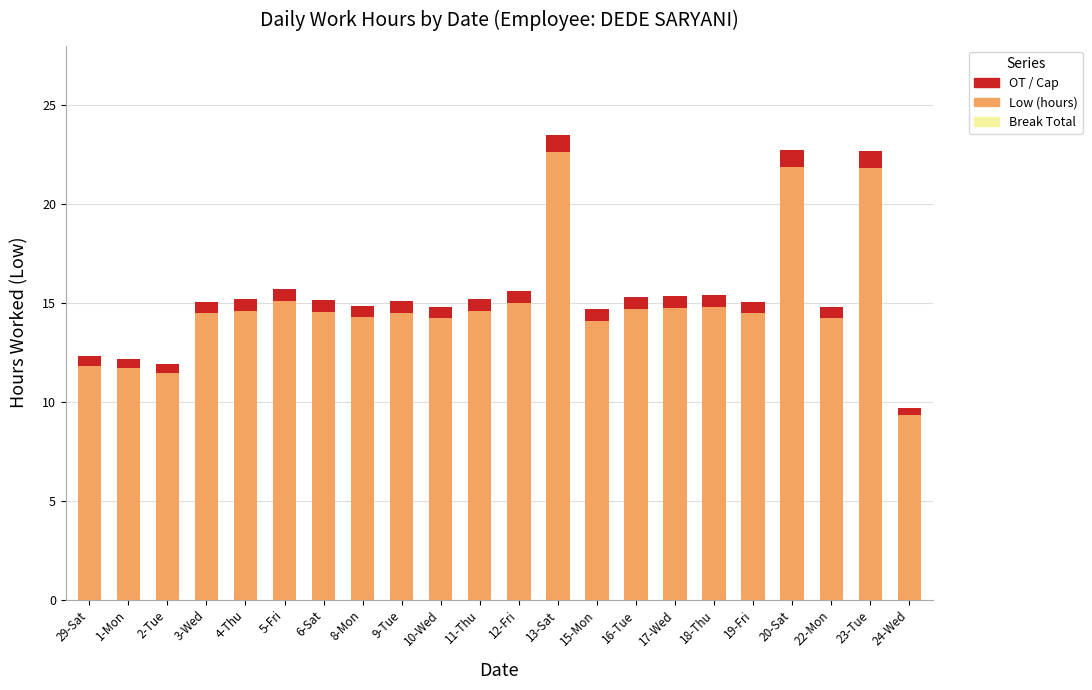

What is the lowest value of the Low (hours) series?

9.3